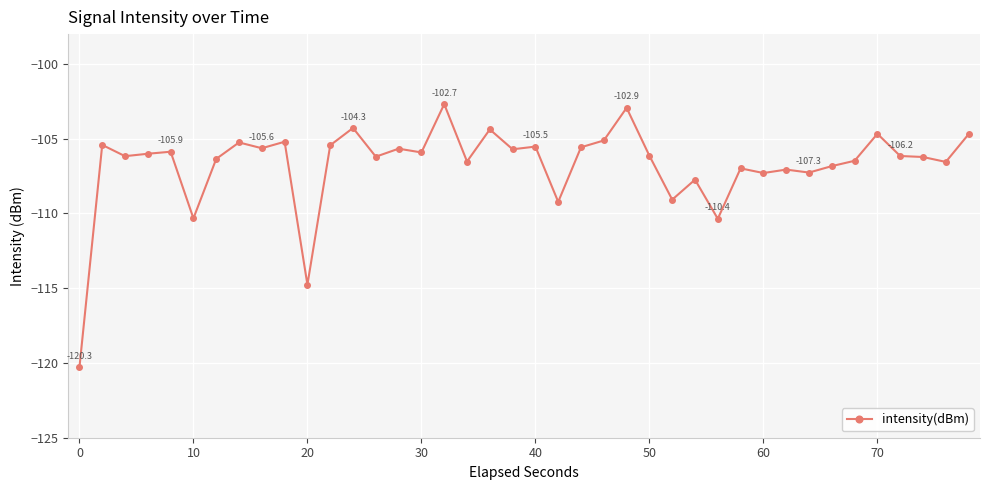

True or false: there are more than 1 points higher than both neighbors.

True